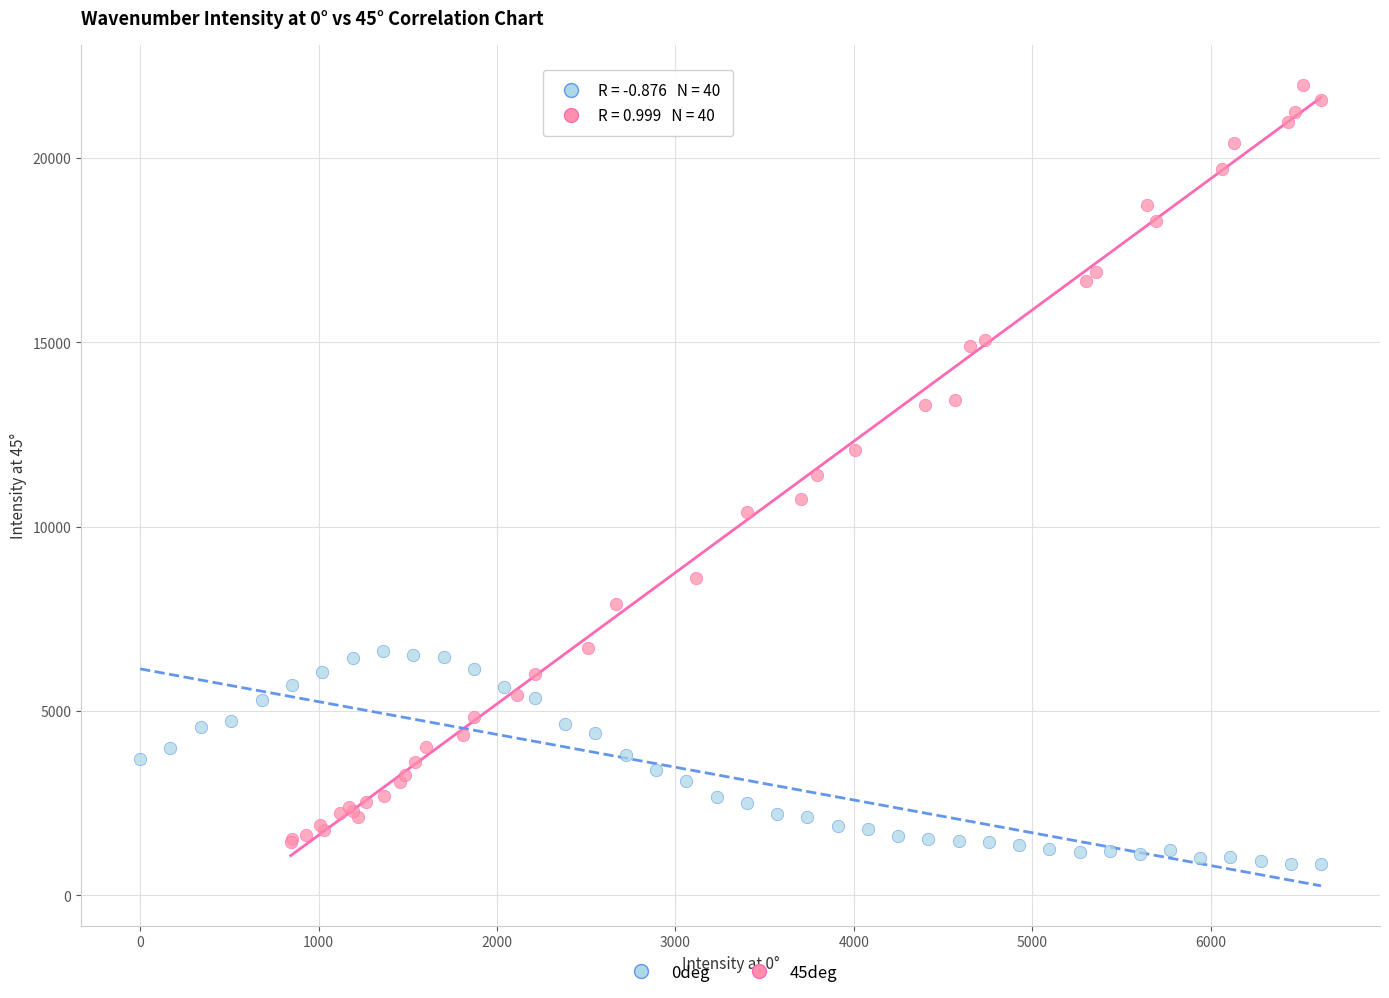

Which series has the widest spread of Y values?

45deg